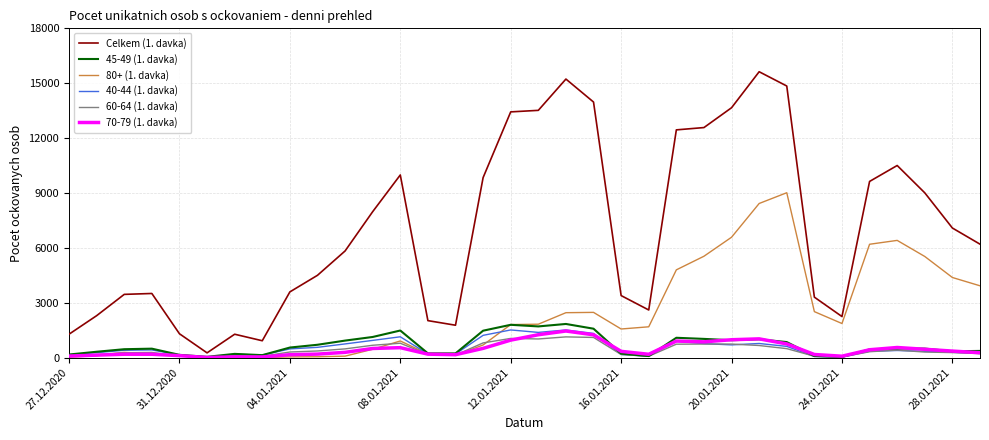

Which series has the largest total across all categories?

Celkem (1. davka)